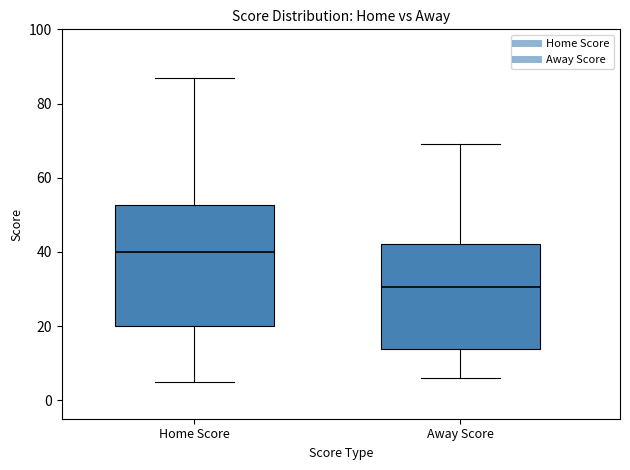

Reading left to right, read every box against the y-axis: the position of its median line, the range the box covers, and the ends of its whiskers. The values are not printed on the chart, so give them approximately, as read against the axis.

Home Score: median 40, box 20 to 52, whiskers 6 to 88
Away Score: median 30, box 14 to 42, whiskers 6 to 70